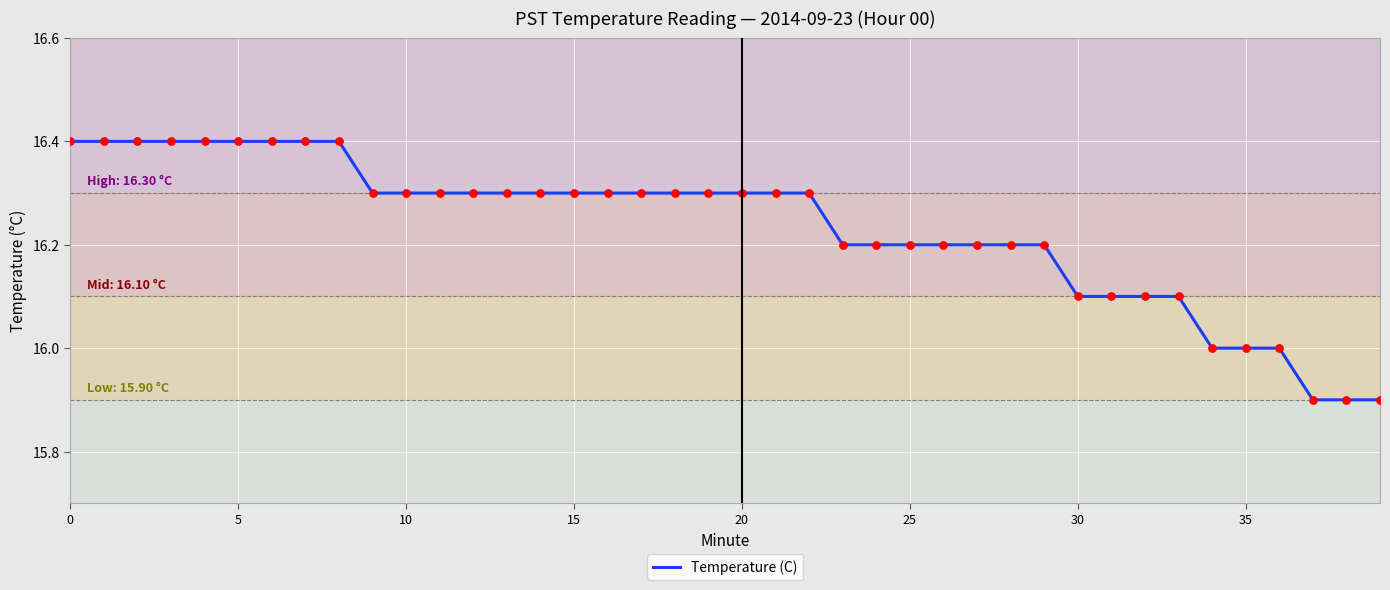

What is the difference between the maximum and minimum values?

0.5